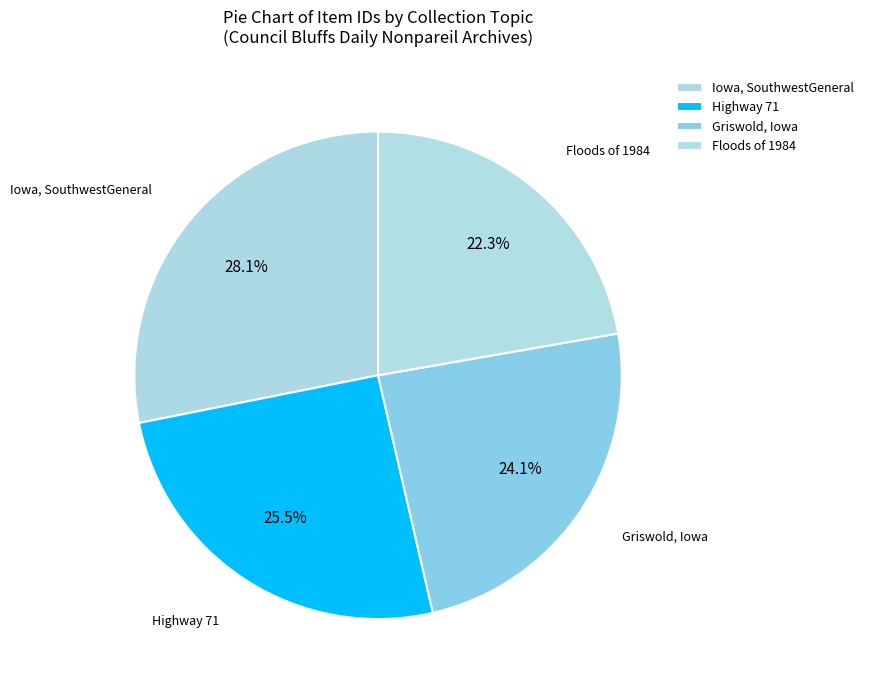

What is the largest slice in the pie chart?

Iowa, SouthwestGeneral